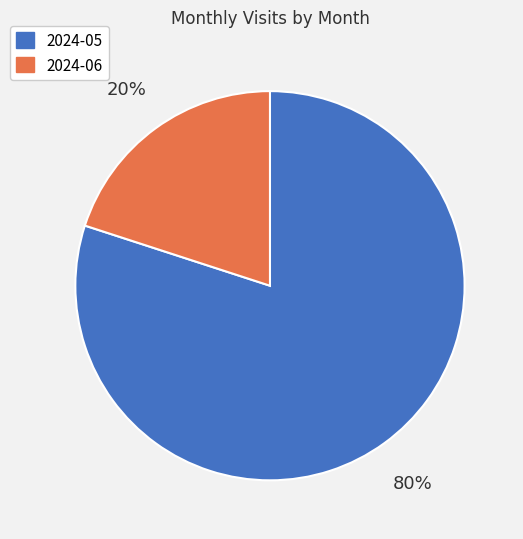

What is the largest slice in the pie chart?

2024-05